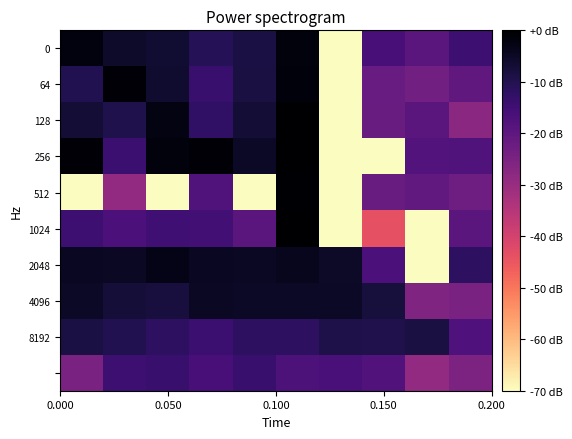

What is the smallest value displayed?

-80.0